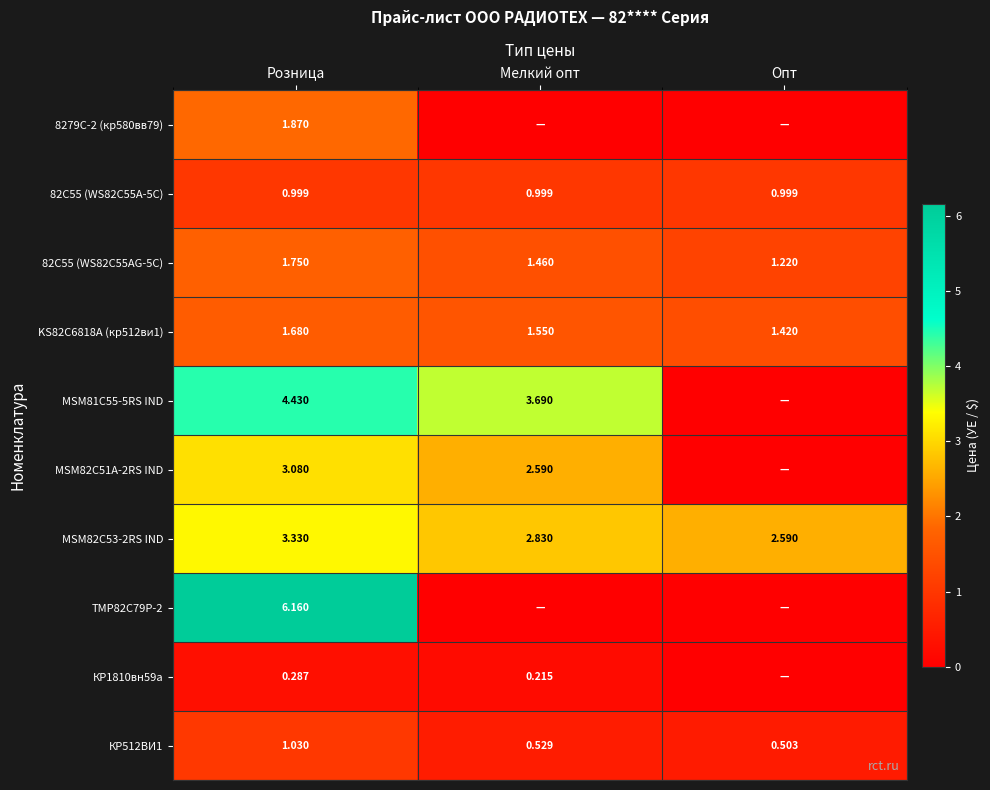

Where is MSM82C53-2RS IND nearest to the value 2?

Опт